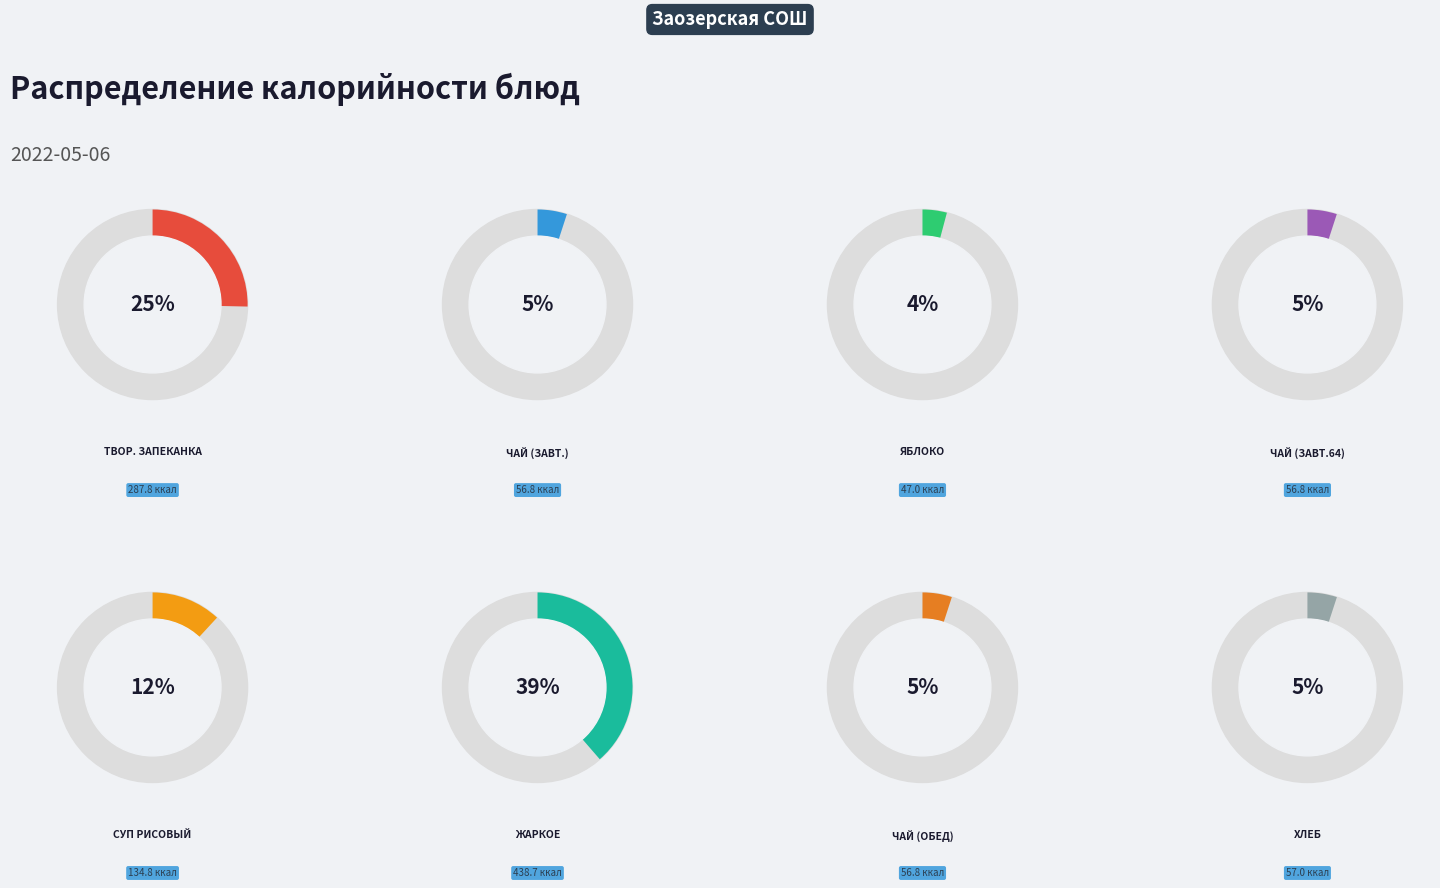

Combined, do Чай (обед) and Чай (завтрак 64) account for over 50%?

No